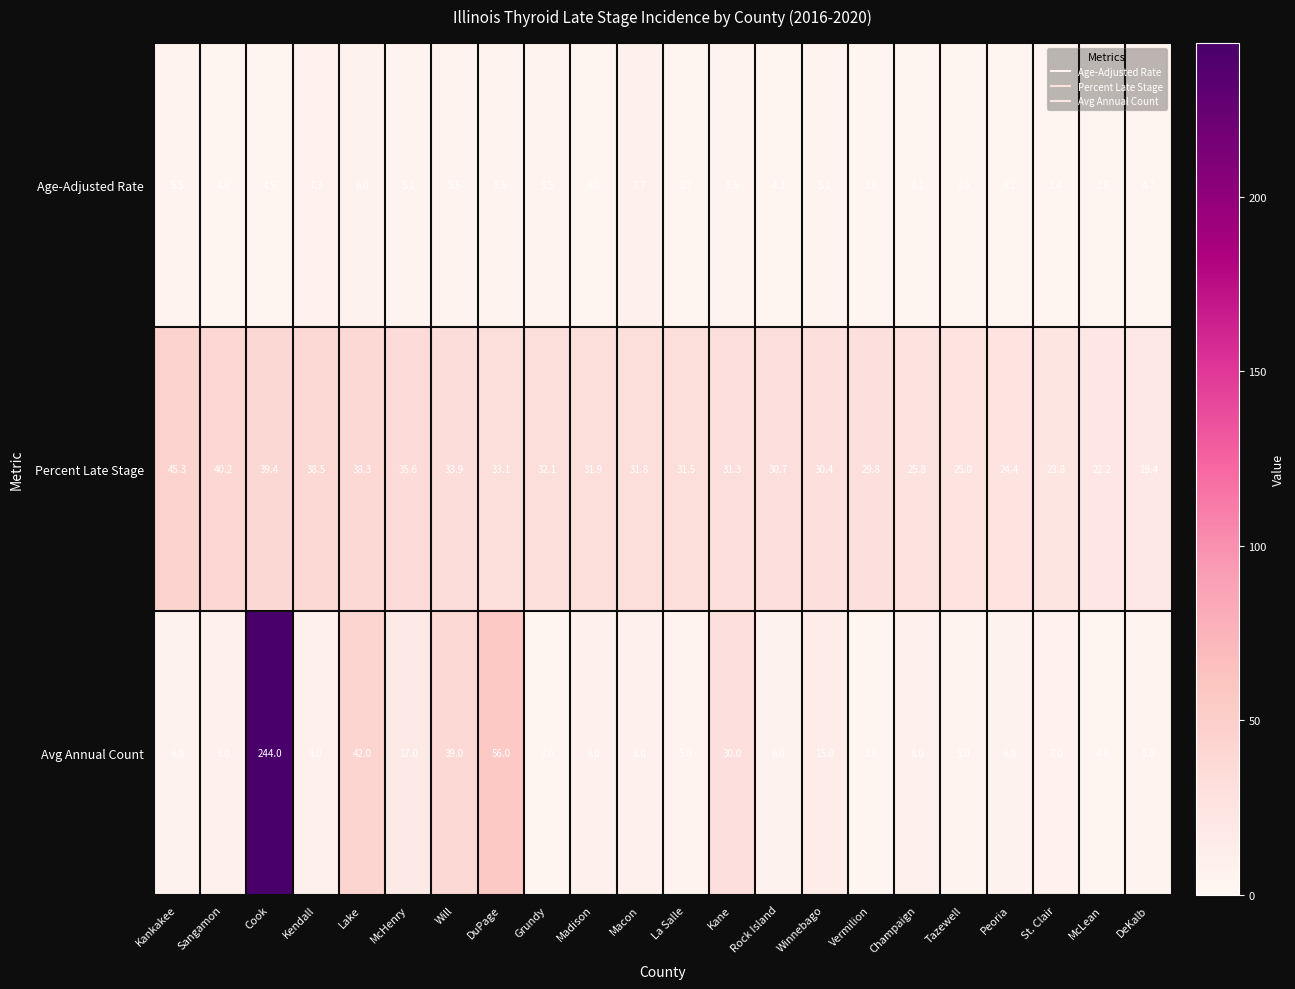

At how many categories does at least one series exceed 172?

1